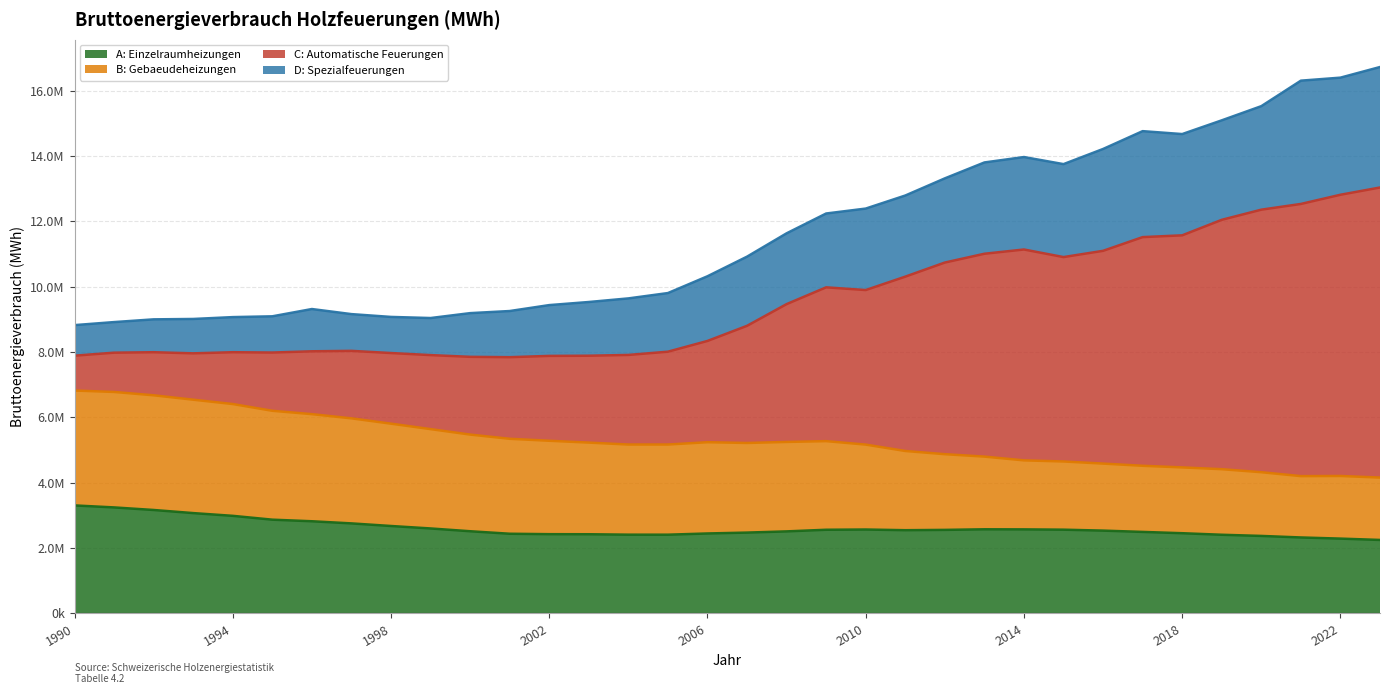

What is the spread (max minus min) of values at 2020?

13157235